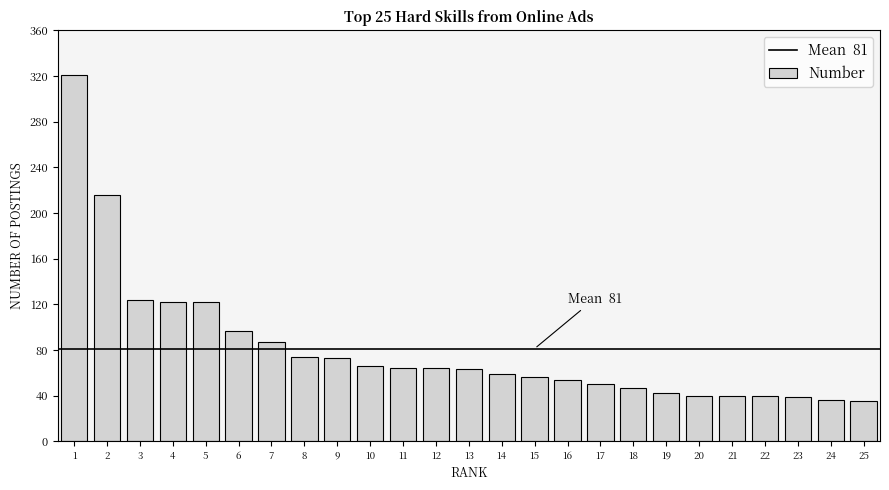

What is the value of the 20th bar from the left?

40